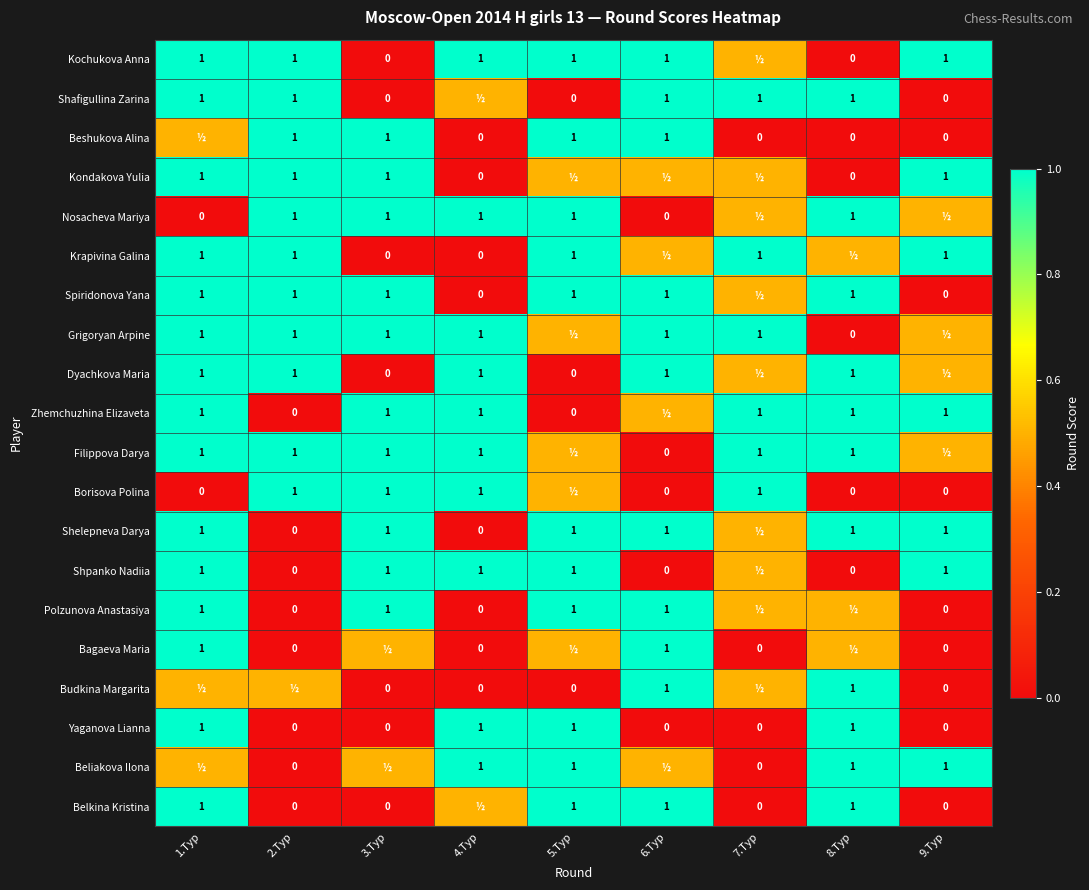

Is the value of Dyachkova Maria at 3.Тур greater than the value of Kochukova Anna at 6.Тур?

No